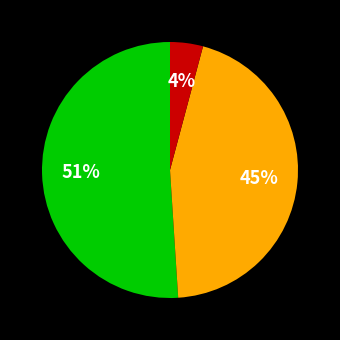

To the nearest percent, what is the average slice percentage?

33%